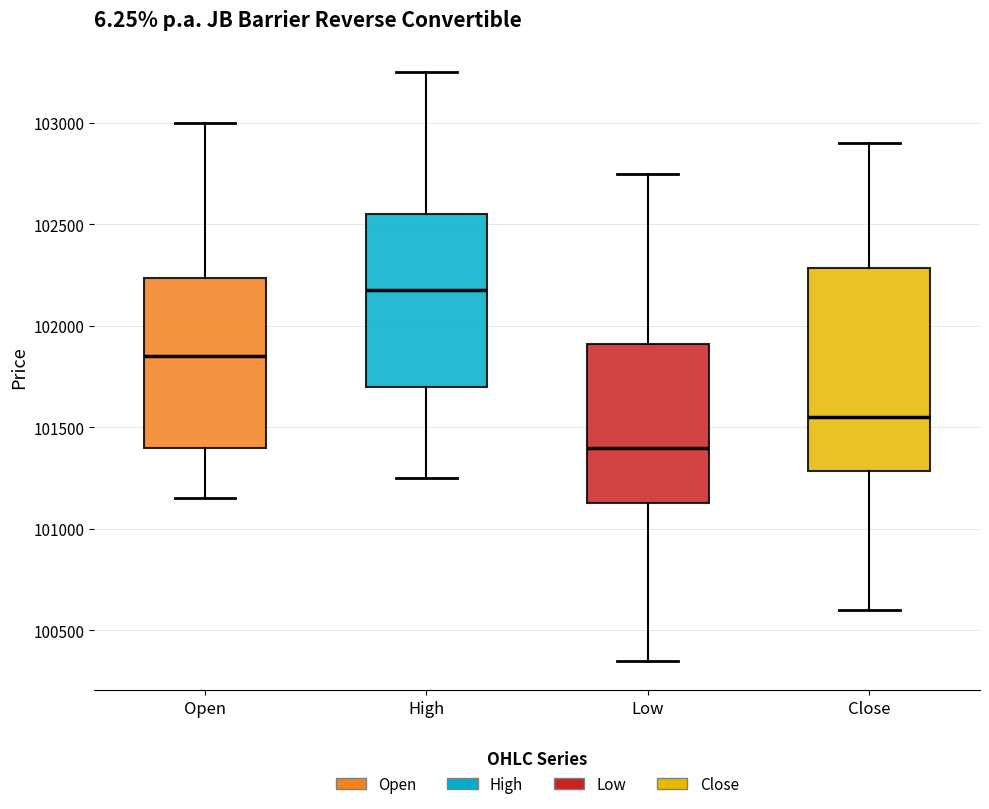

Where does the lower whisker of the box for Low end on the y-axis? The values are not printed on the chart, so give them approximately, as read against the axis.

100350